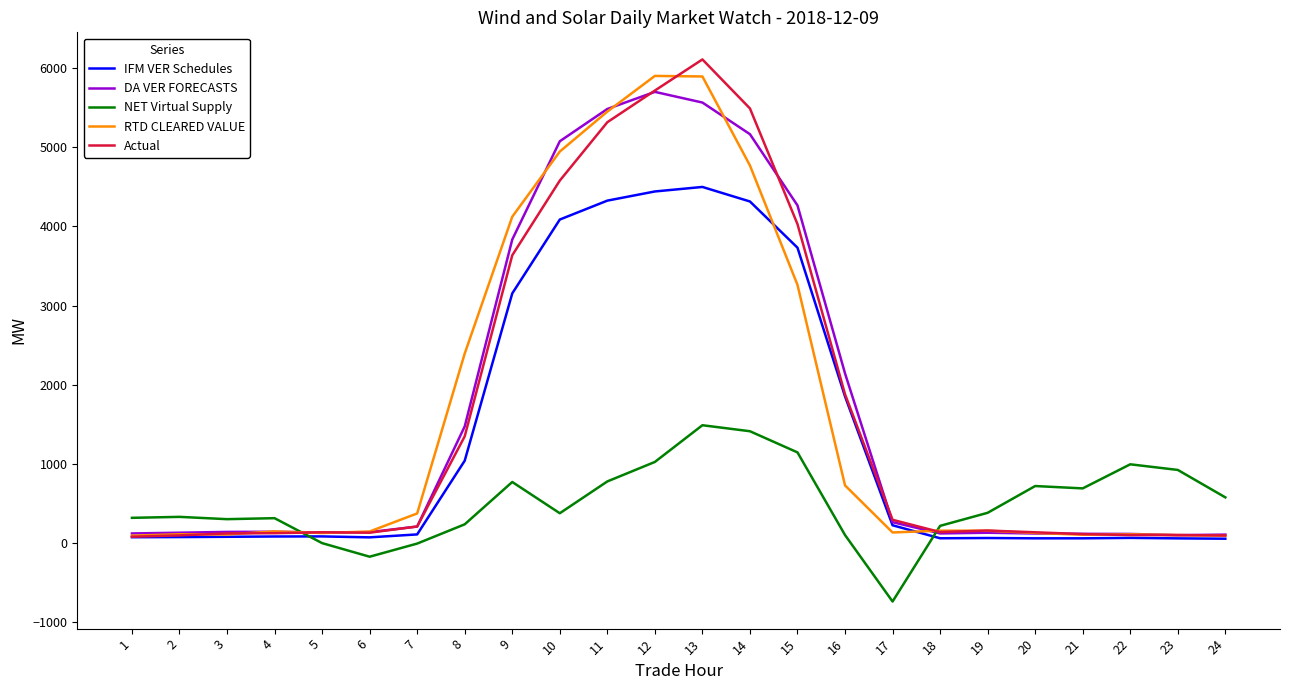

True or false: NET Virtual Supply and Actual cross at least once.

True